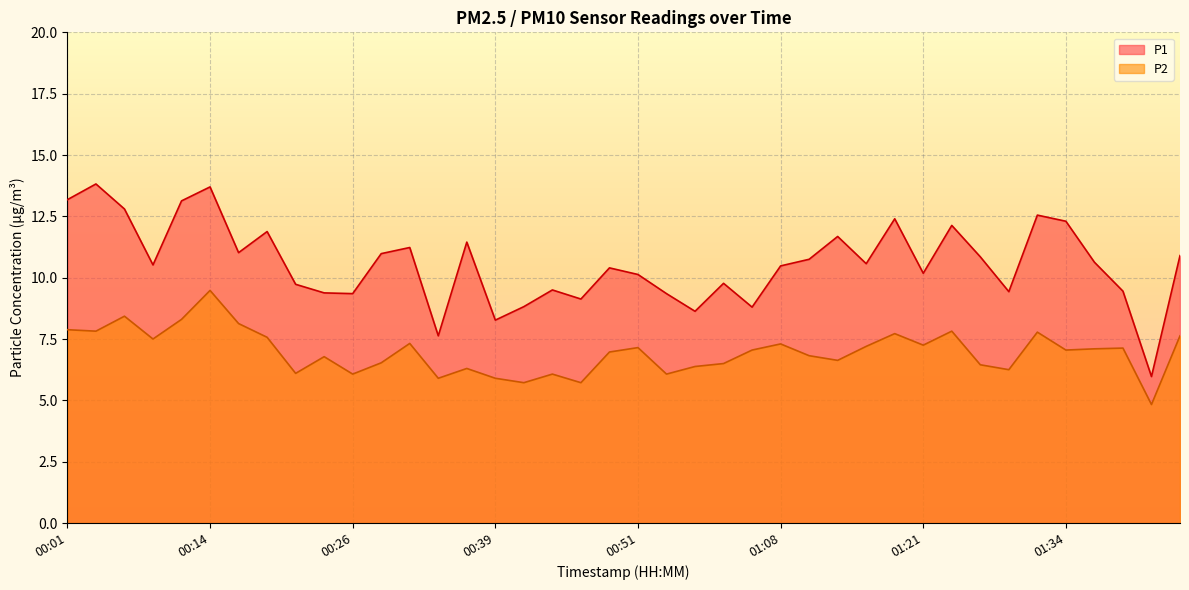

What are all the series names shown in the legend?

P1, P2